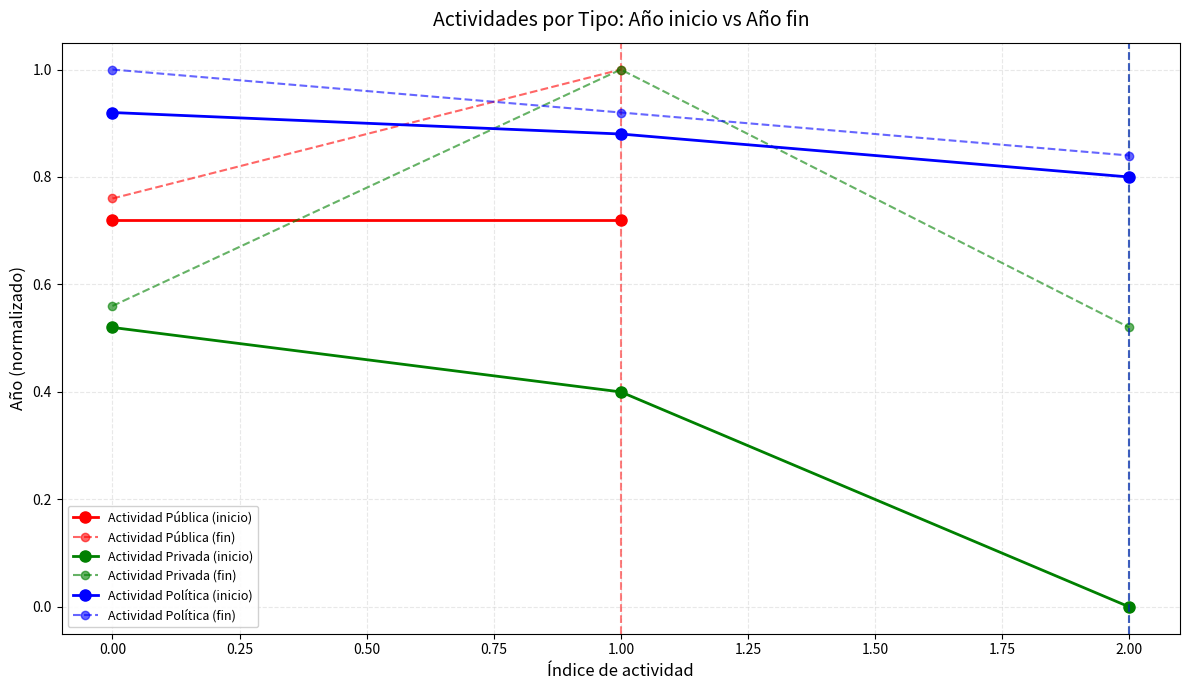

Rank the categories by Actividad Privada (fin) value from lowest to highest.

2.00, 0.00, 1.00